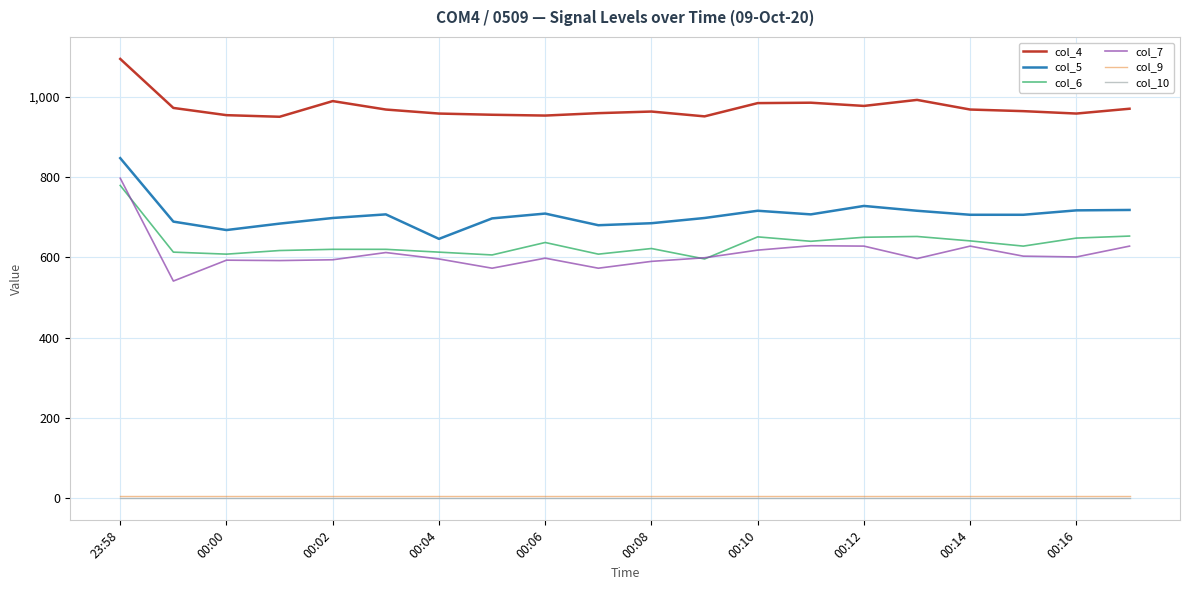

Which series has the largest total across all categories?

col_4